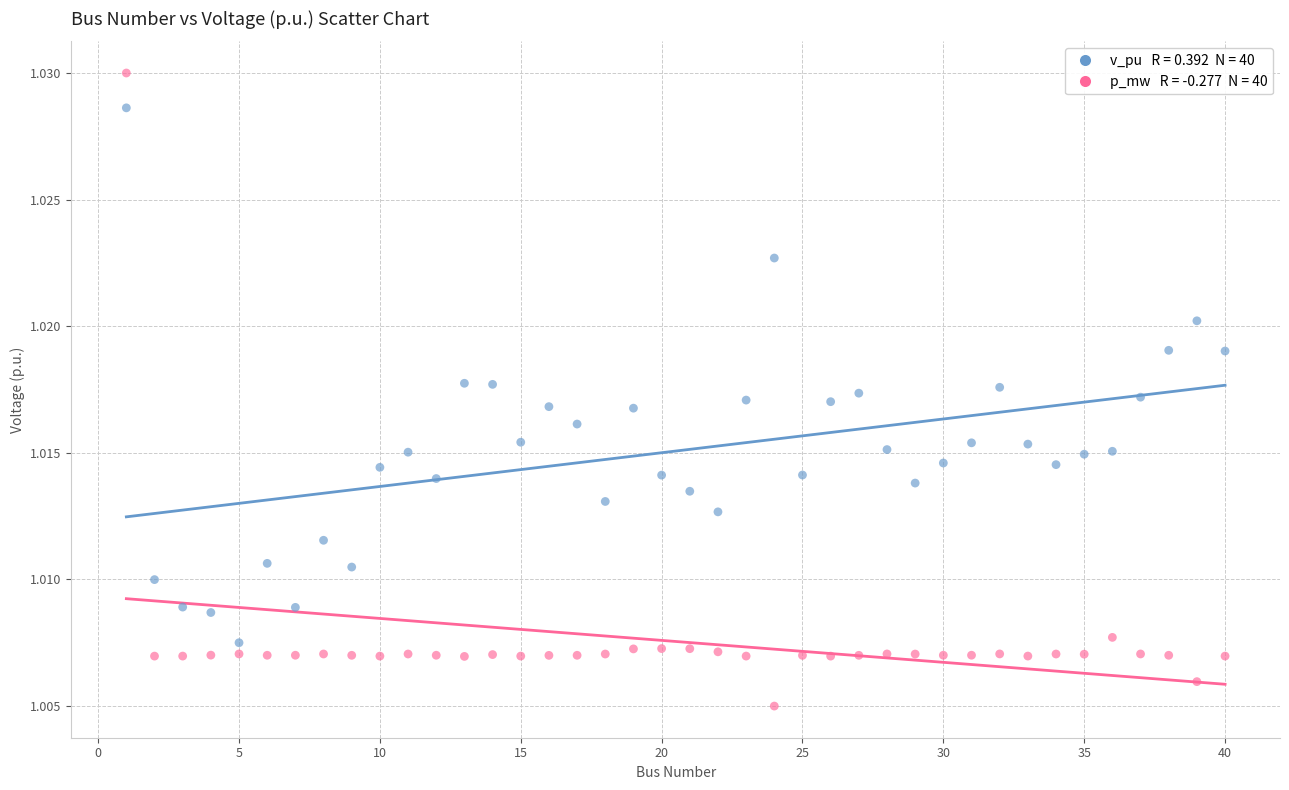

Across all data points, what is the range of X values (max minus min)?

39.0